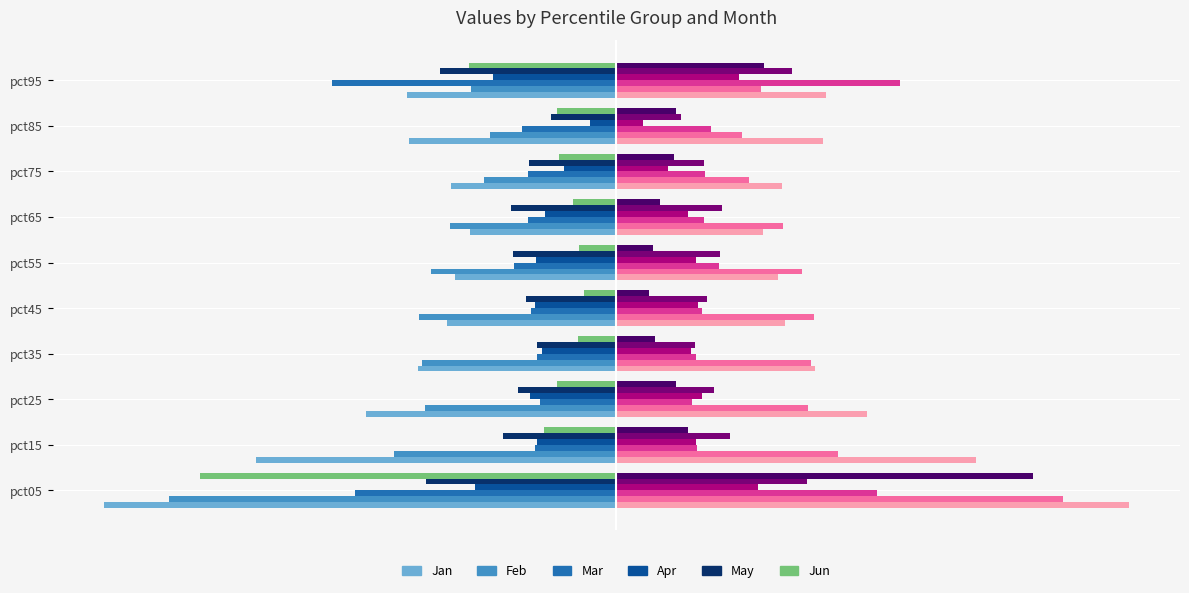

Reading right to left, transcribe all the data shown in this chart.

Jan: -1.3	-1.3	-1.1	-0.9	-1.0	-1.1	-1.3	-1.6	-2.3	-3.3
Feb: -0.9	-0.8	-0.8	-1.1	-1.2	-1.3	-1.2	-1.2	-1.4	-2.9
Mar: -1.8	-0.6	-0.6	-0.6	-0.7	-0.5	-0.5	-0.5	-0.5	-1.7
Apr: -0.8	-0.2	-0.3	-0.5	-0.5	-0.5	-0.5	-0.6	-0.5	-0.9
May: -1.1	-0.4	-0.6	-0.7	-0.7	-0.6	-0.5	-0.6	-0.7	-1.2
Jun: -0.9	-0.4	-0.4	-0.3	-0.2	-0.2	-0.2	-0.4	-0.5	-2.7